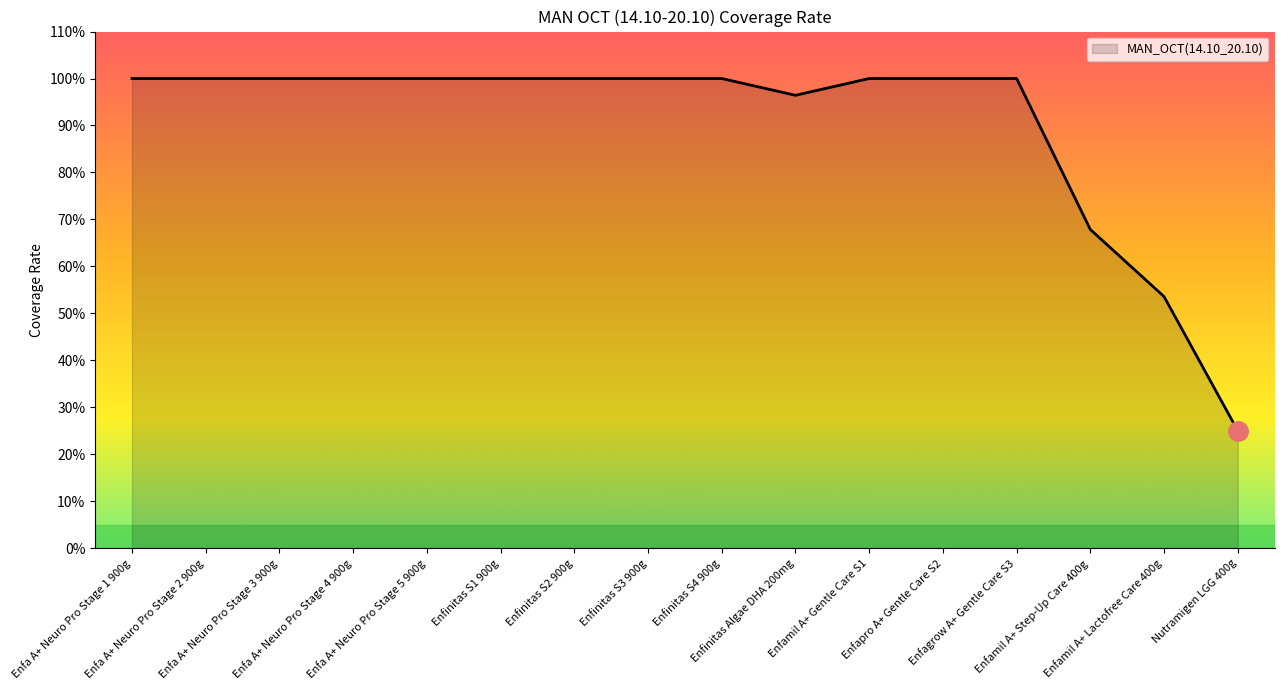

Reading left to right, extract all data points from this chart.

1.0	1.0	1.0	1.0	1.0	1.0	1.0	1.0	1.0	1.0	1.0	1.0	1.0	0.7	0.5	0.2